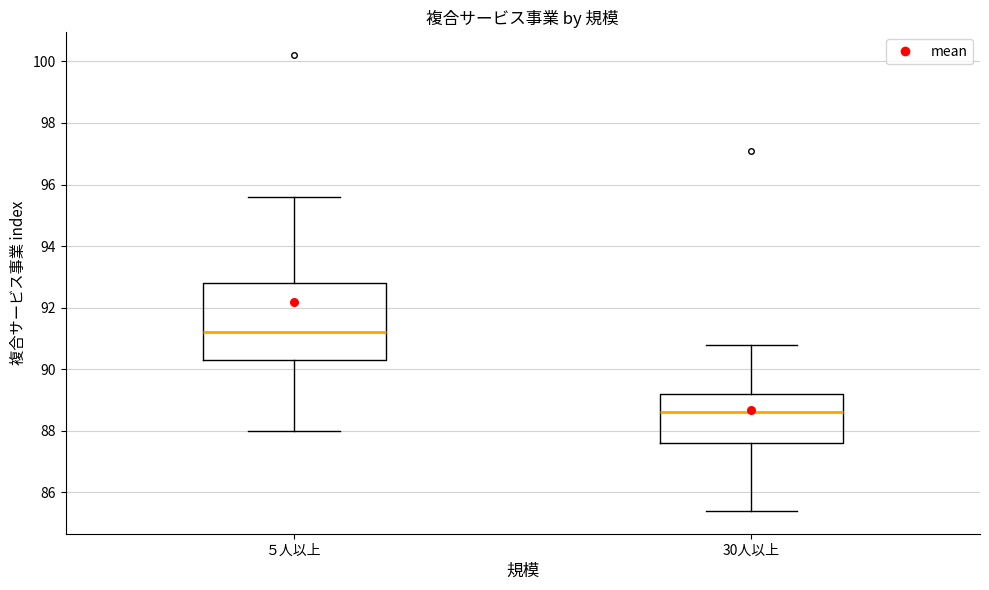

Where does the lower whisker of the box for 30人以上 end on the y-axis? The values are not printed on the chart, so give them approximately, as read against the axis.

85.4